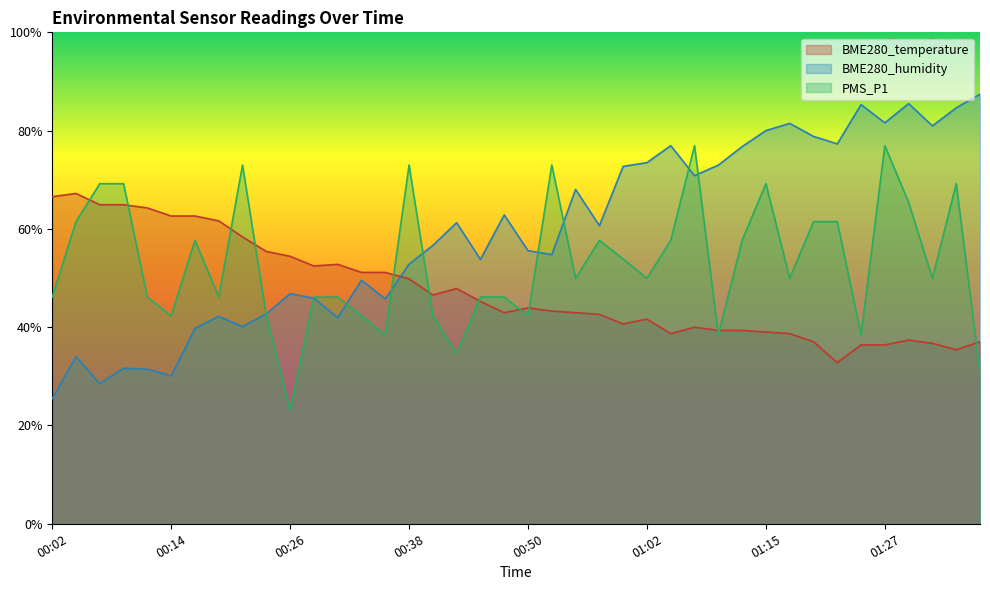

What is the difference between the maximum and minimum values in the BME280_temperature series?

34.4